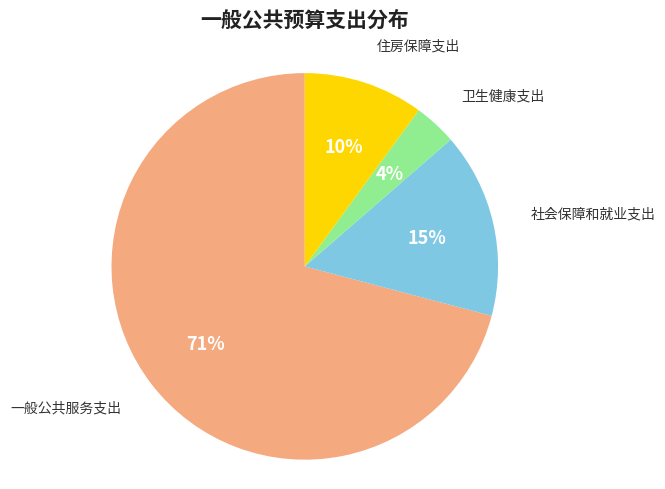

To the nearest percent, what is the difference between the largest and smallest slice percentages?

67%